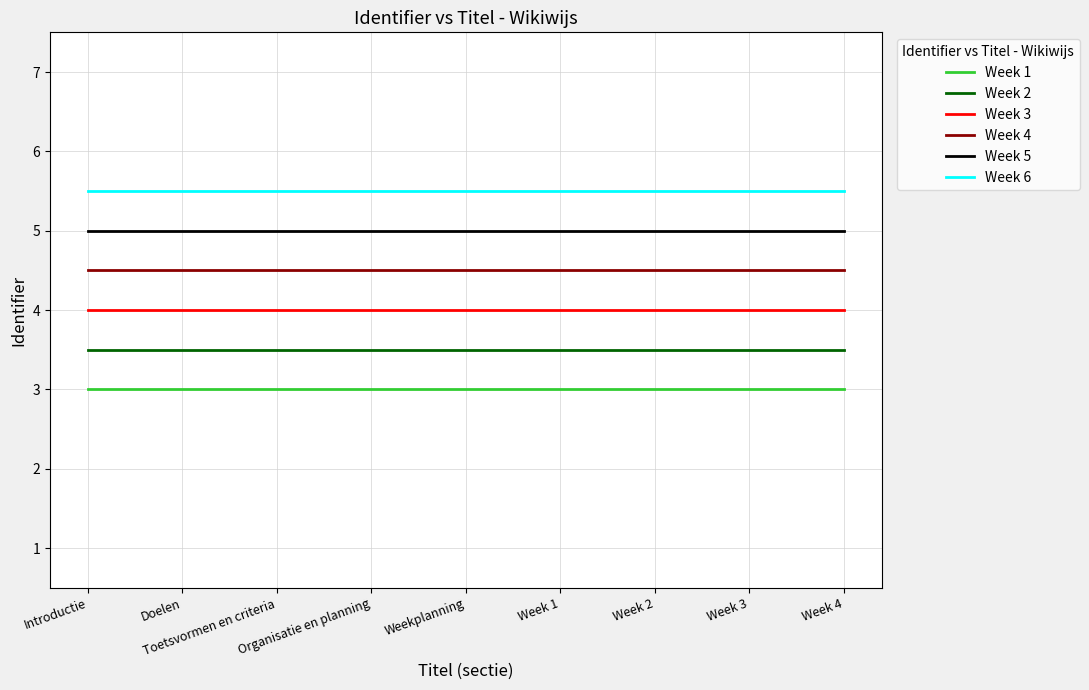

Is it true that Week 6 equals 5.5 at Week 1?

True